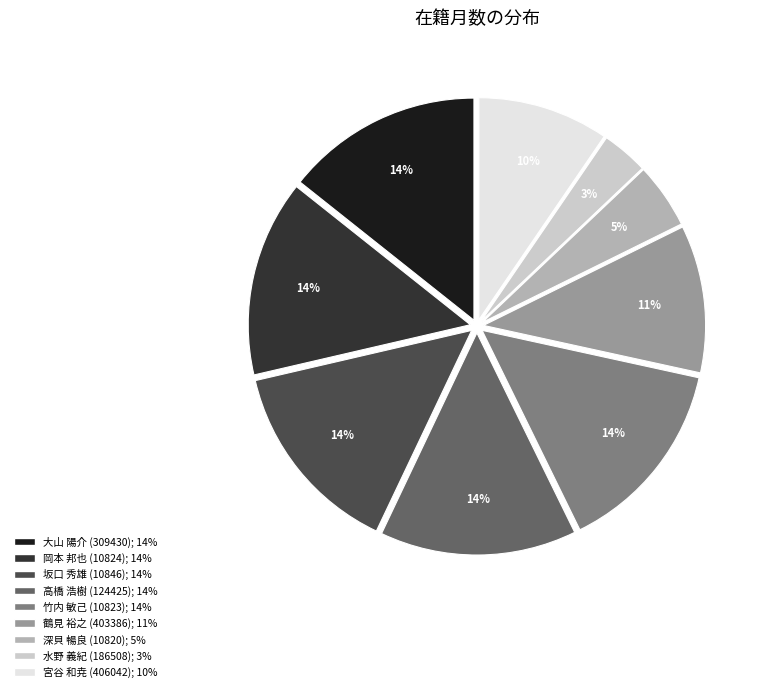

Do 鶴見 裕之 (403386) and 深貝 暢良 (10820) together represent more than half of the pie?

No